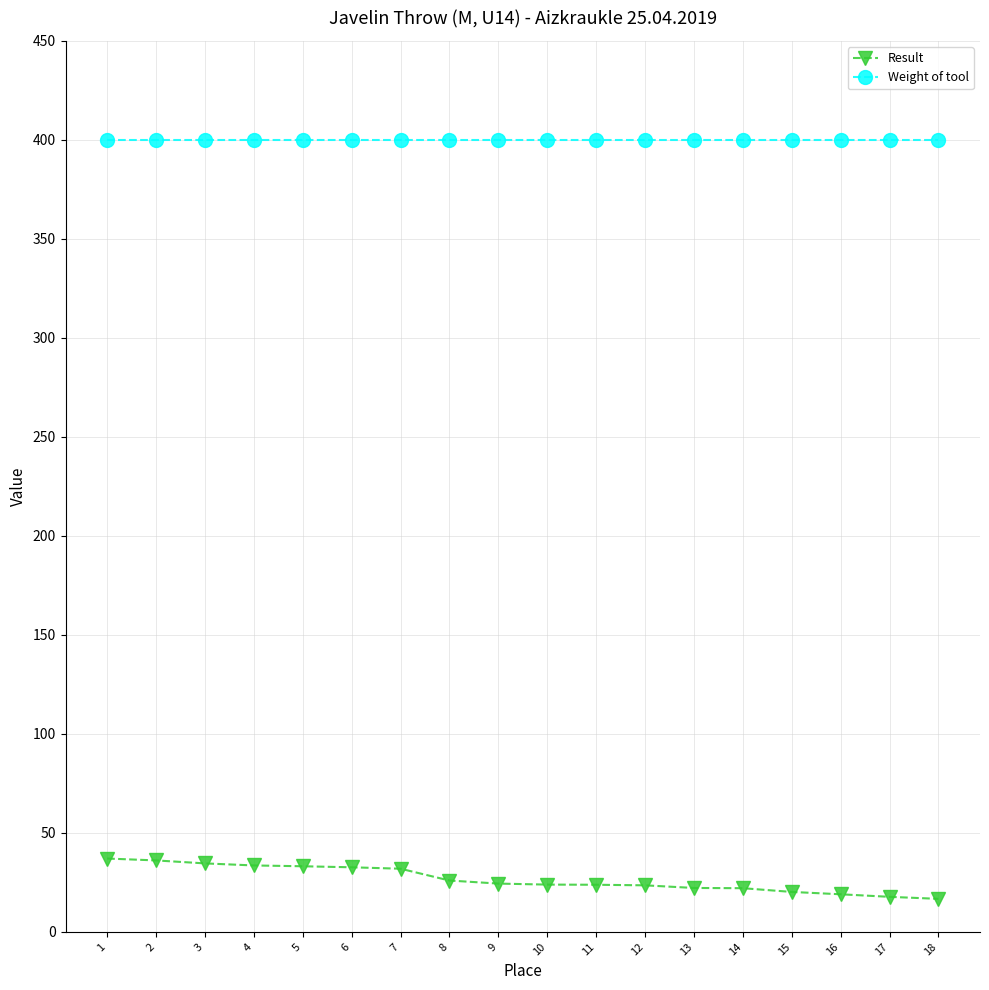

Which series has the largest range (max minus min)?

Result